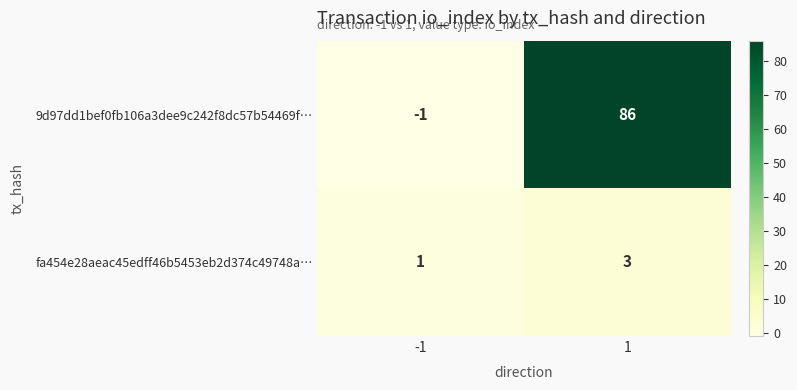

At how many categories does at least one series exceed 28?

1